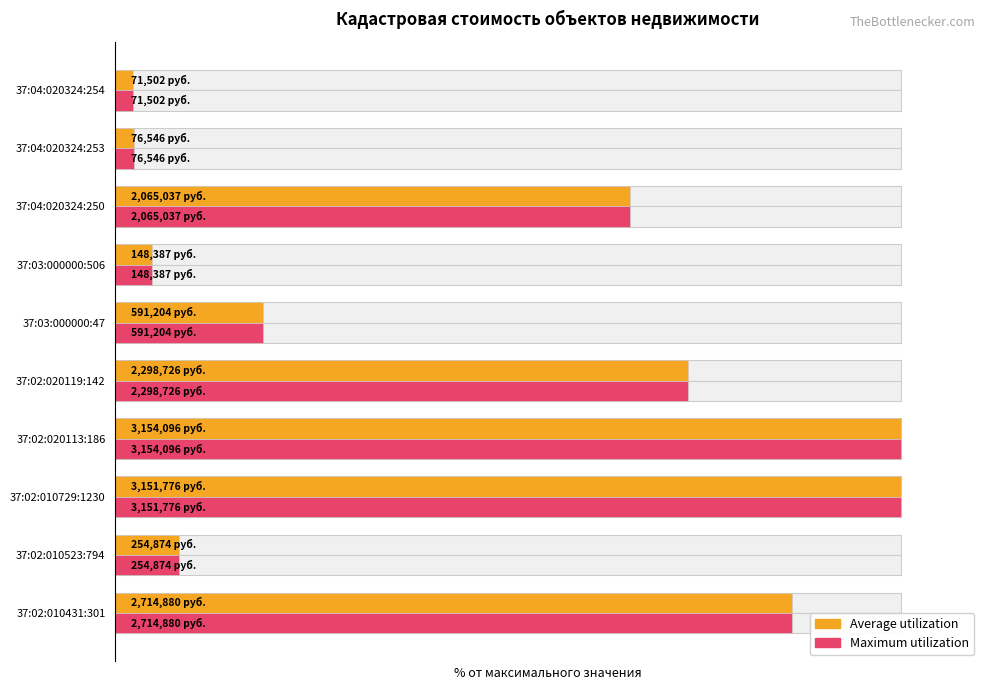

Is it true that Average utilization equals 113.1 at 37:02:020119:142?

False